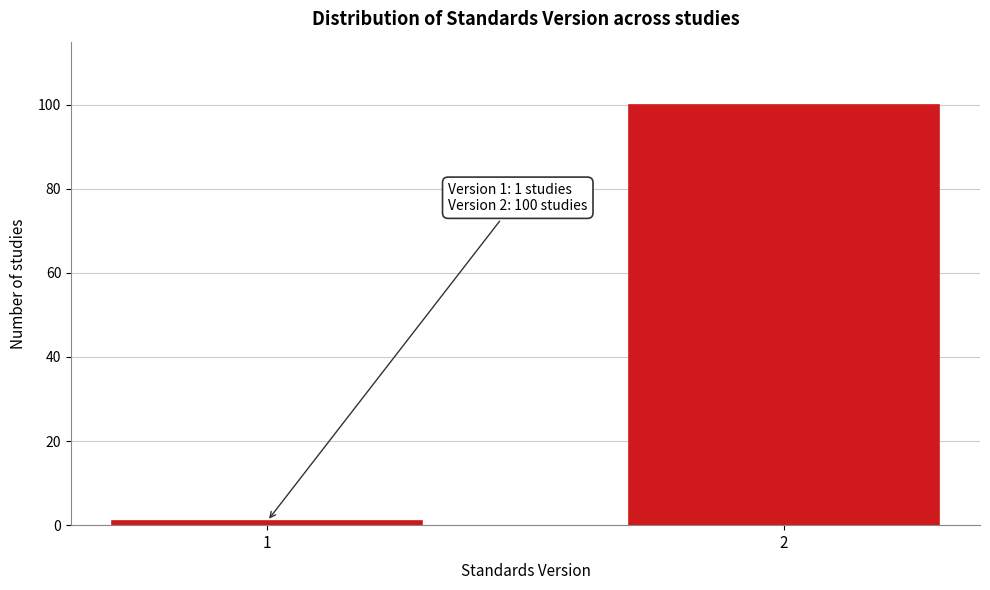

Reading left to right, list all the values displayed in this chart.

1	100